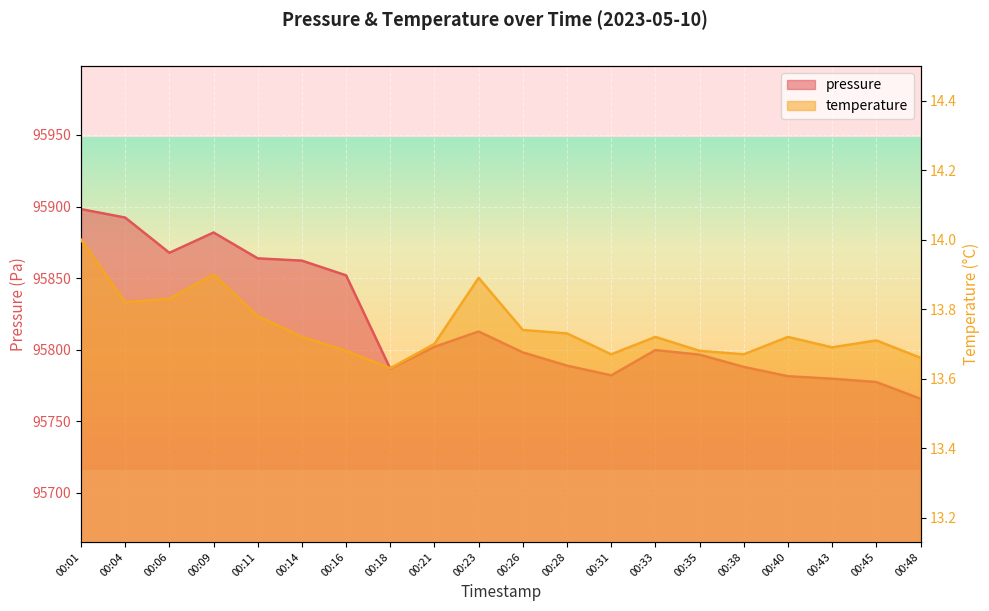

The value of temperature at 00:09 is 24.9. True or false?

False